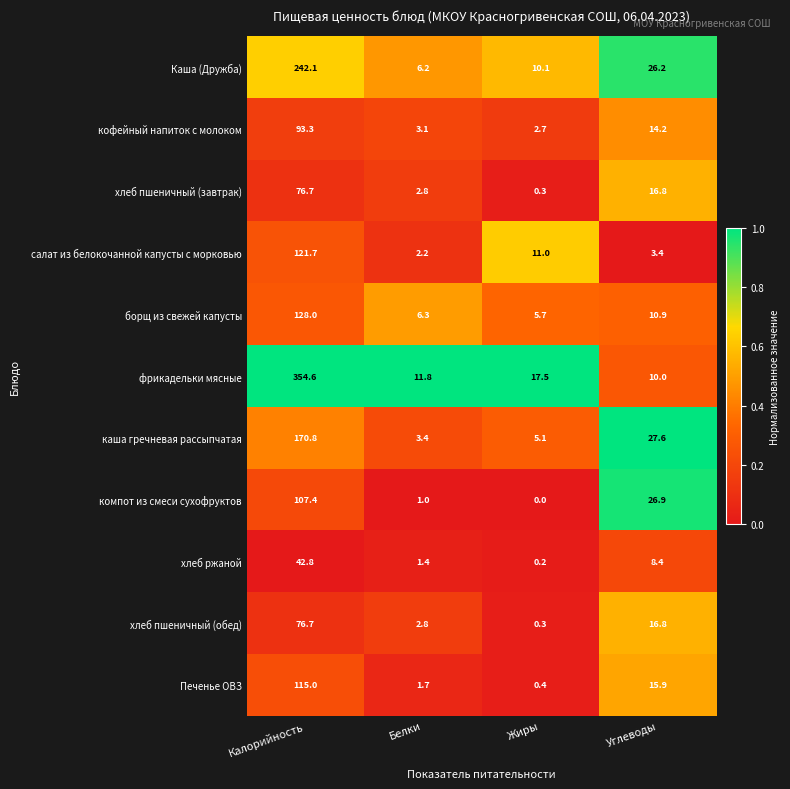

At which label does фрикадельки мясные first exceed 17?

Калорийность